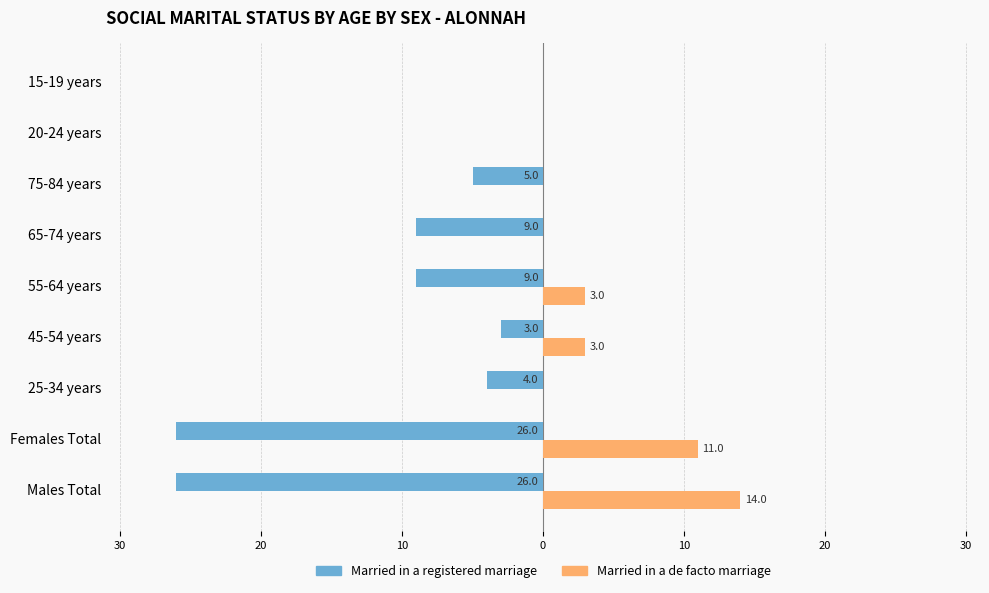

What are all the series names shown in the legend?

Married in a registered marriage, Married in a de facto marriage